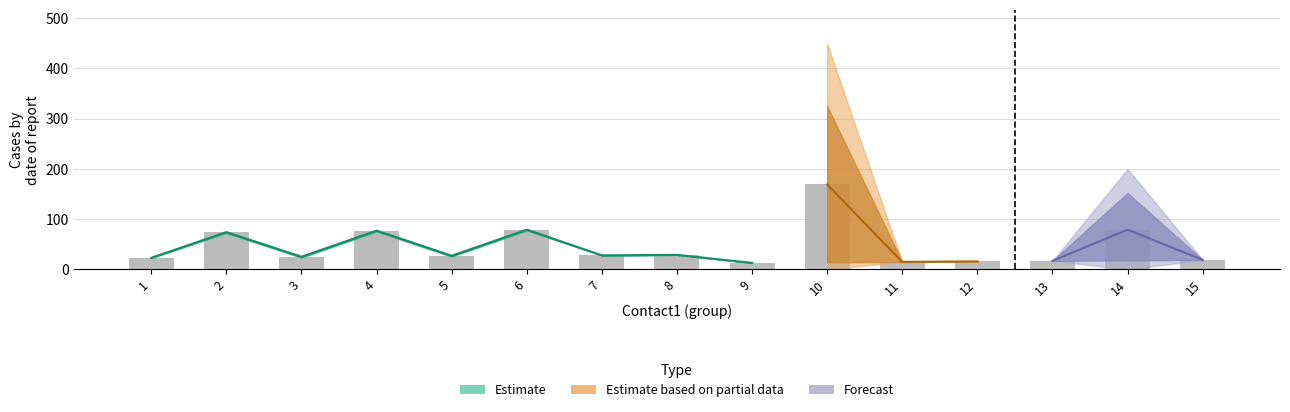

At which category does the chart reach its peak across all series?

10